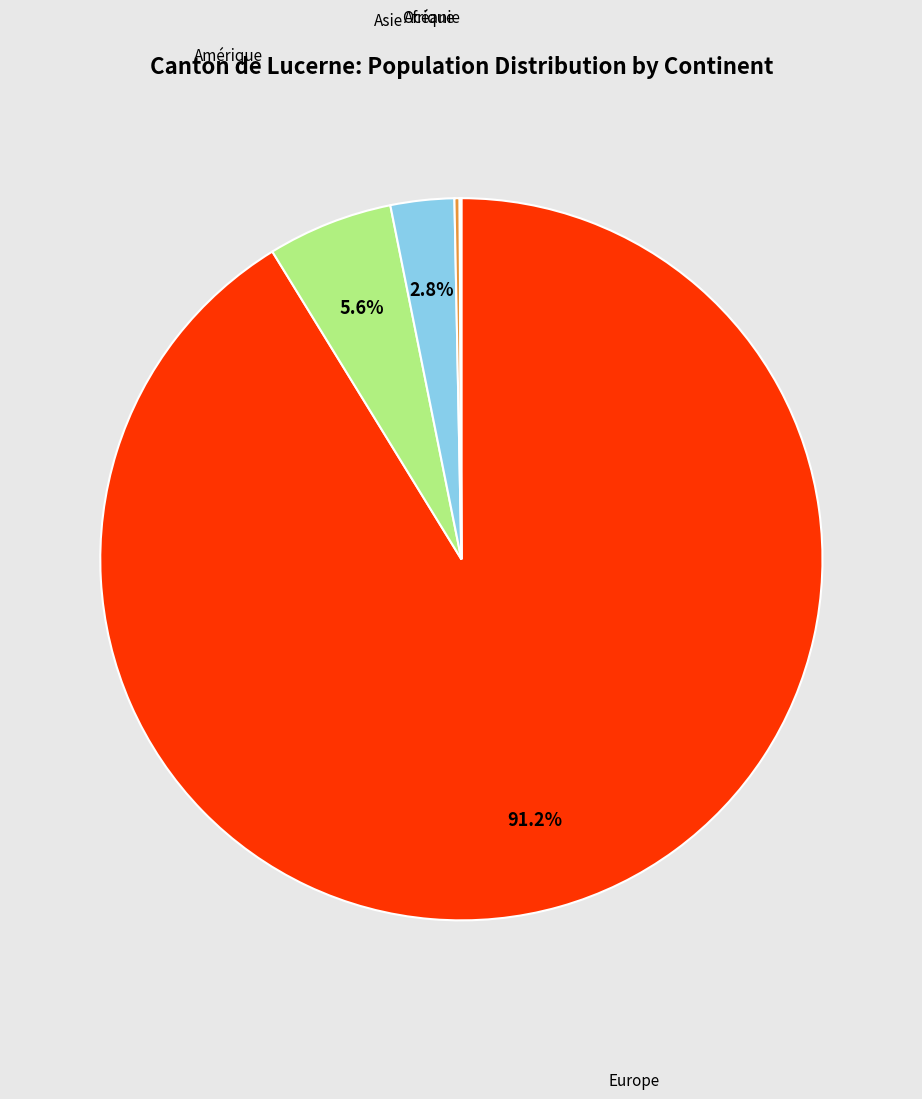

Does any single category account for the majority?

Yes